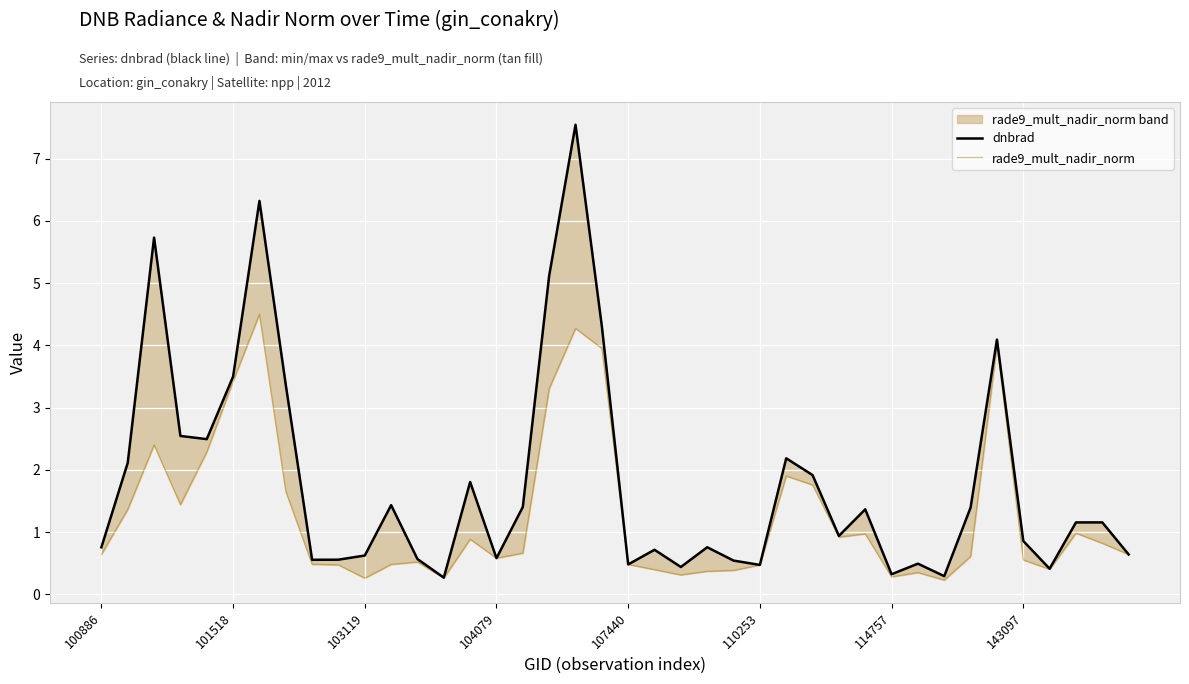

How many data points in dnbrad are less than 1?

20